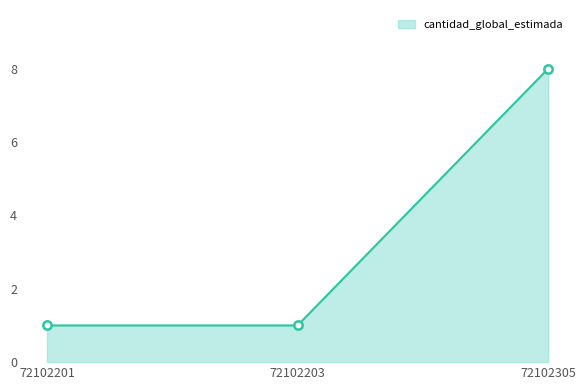

What is the greatest value displayed?

8